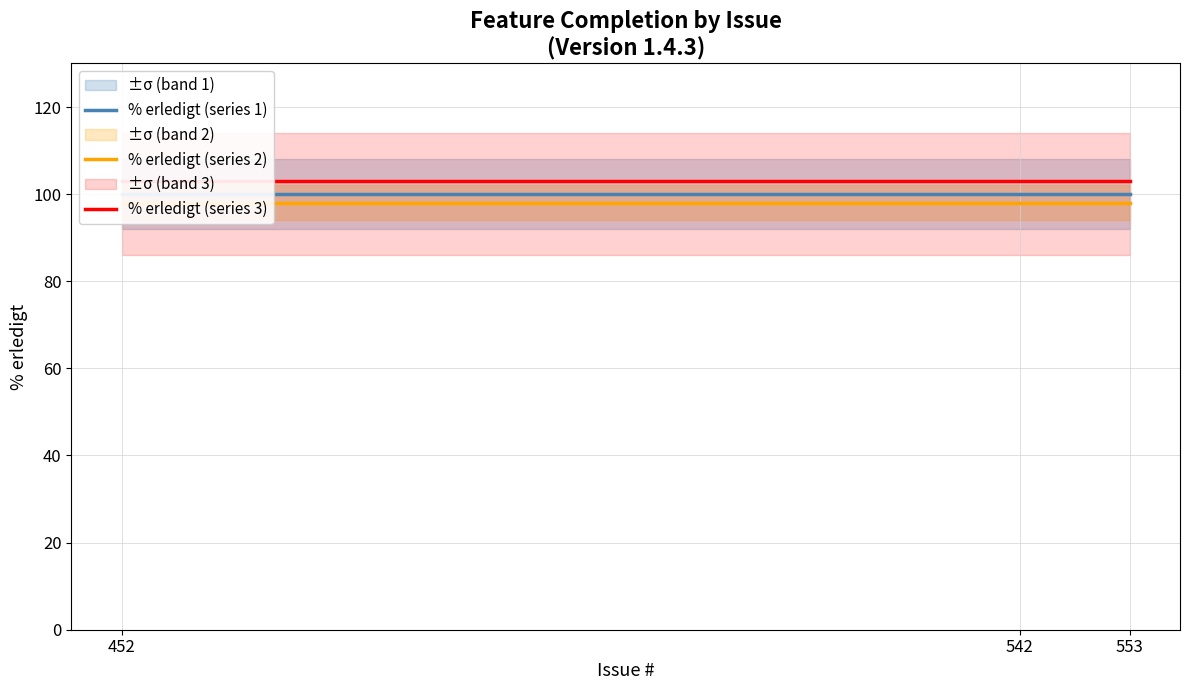

The % erledigt (series 1) series shows 173 at 452. True or false?

False